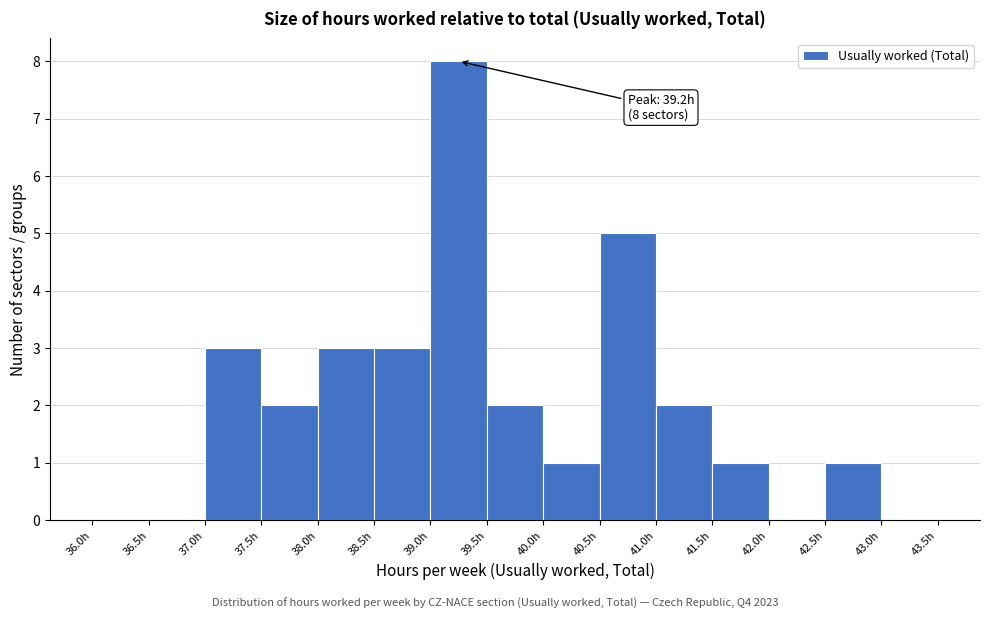

Over which range of the x-axis is the bar tallest?

39.0 to 39.5